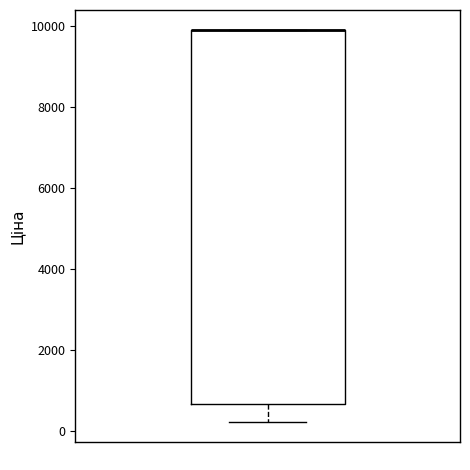

Transcribe this box plot: give where the median line is, the range the box spans, and where the two whiskers end, as read against the y-axis. The values are not printed on the chart, so give them approximately, as read against the axis.

median 10000 (drawn on the box's upper edge), box 600 to 10000, whiskers 200 to 10000